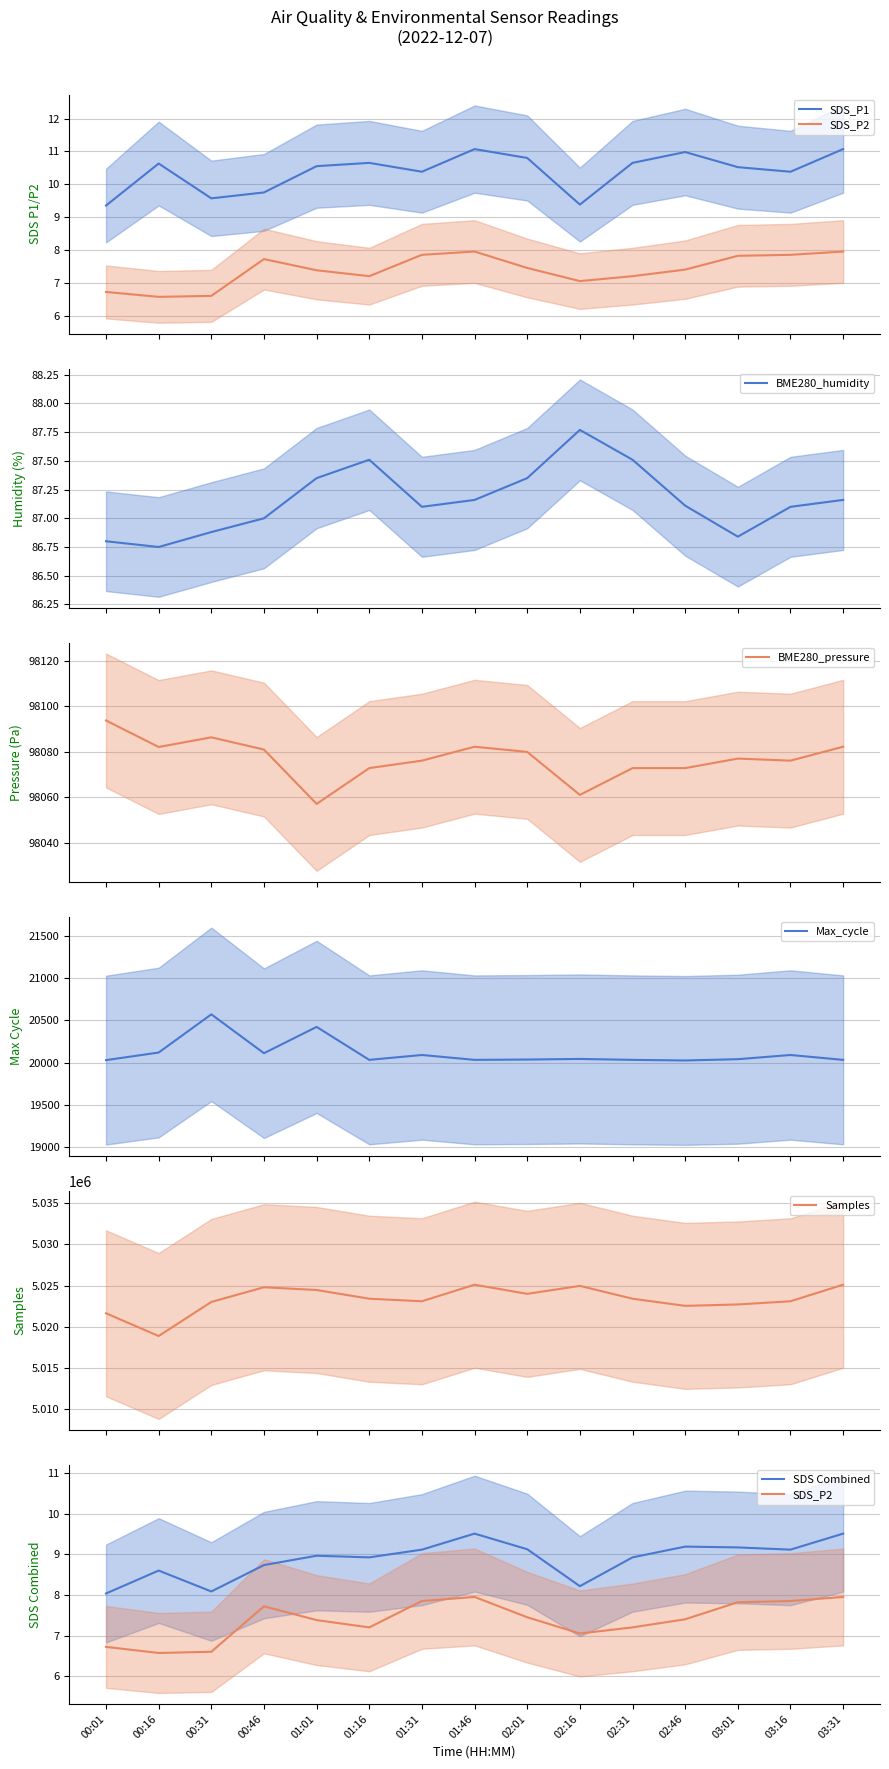

In Samples_norm, how many points are higher than both neighbors (excluding endpoints)?

3